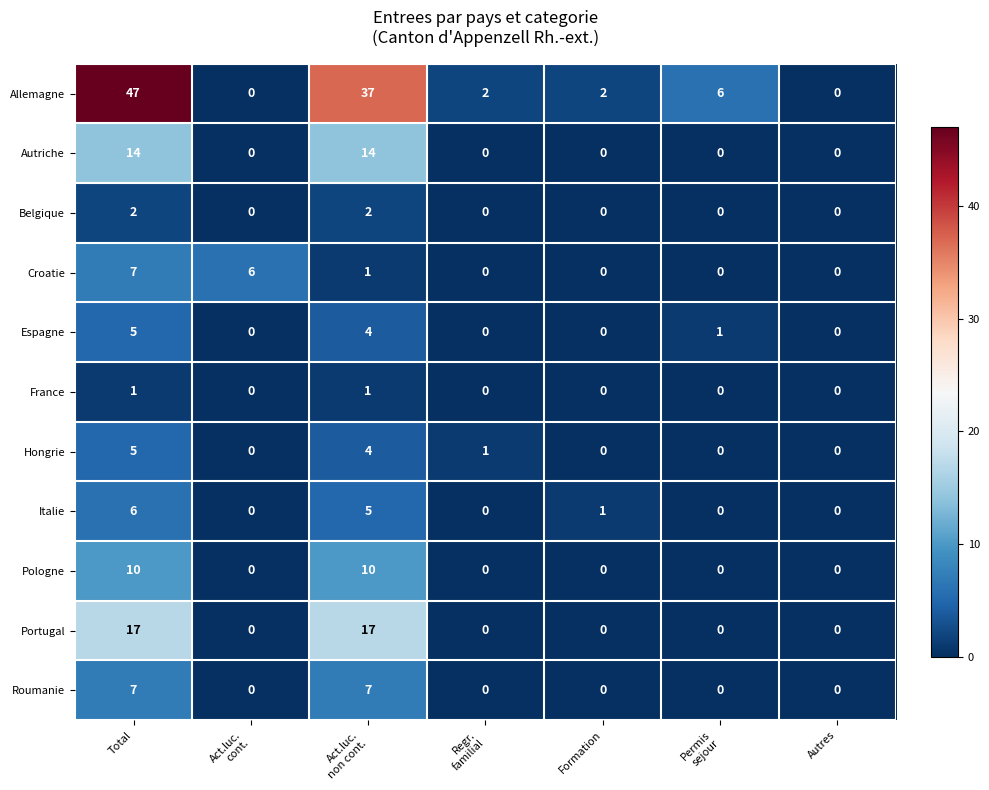

What is the total value across all series at Regr.
familial?

3